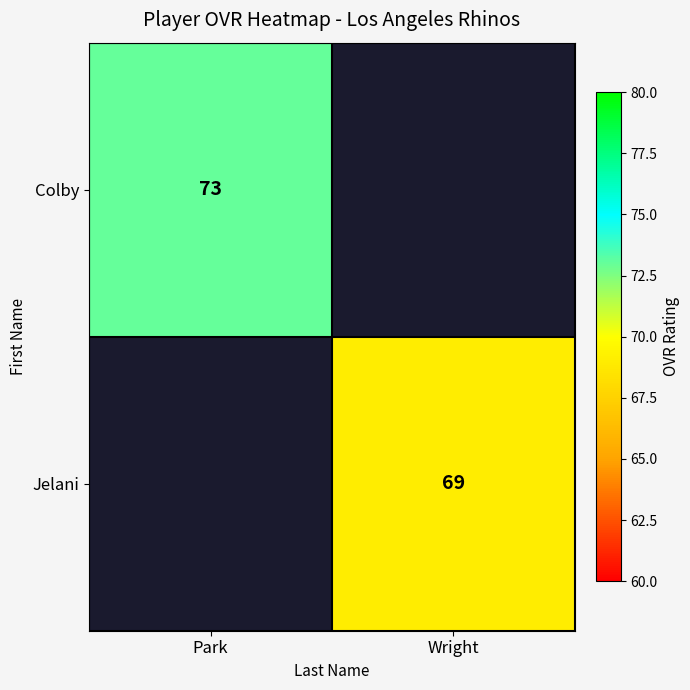

At how many categories does at least one series exceed 71?

1